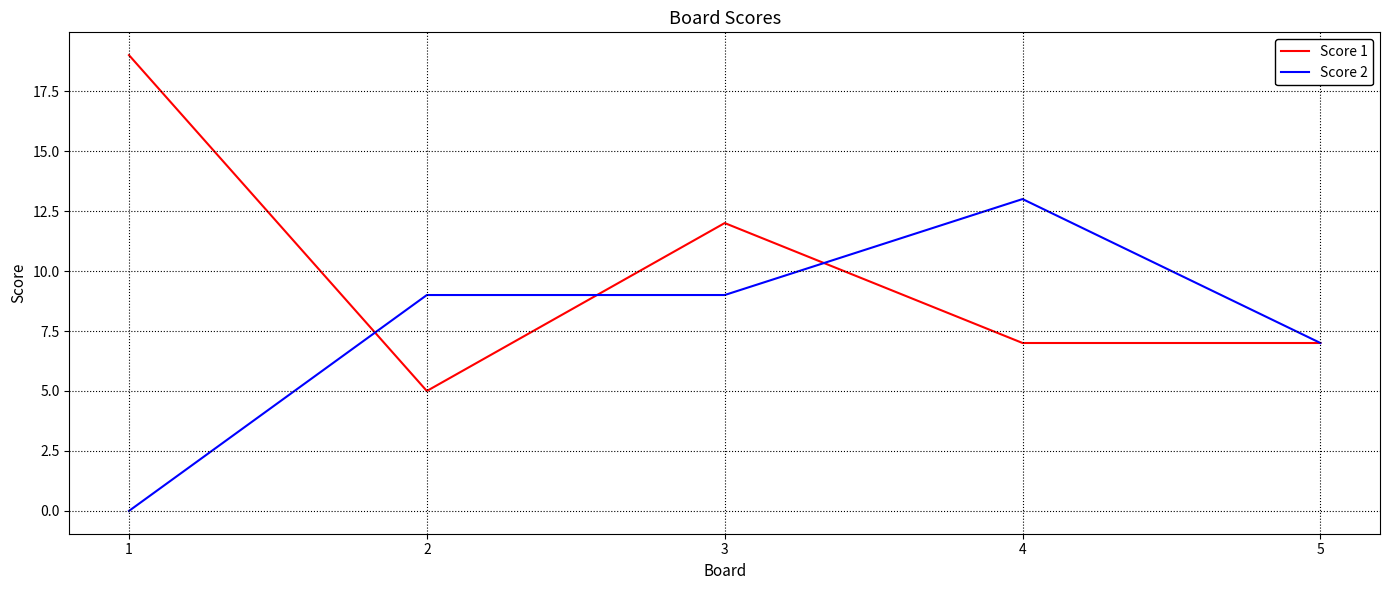

At which label is Score 2 closest to 6?

5